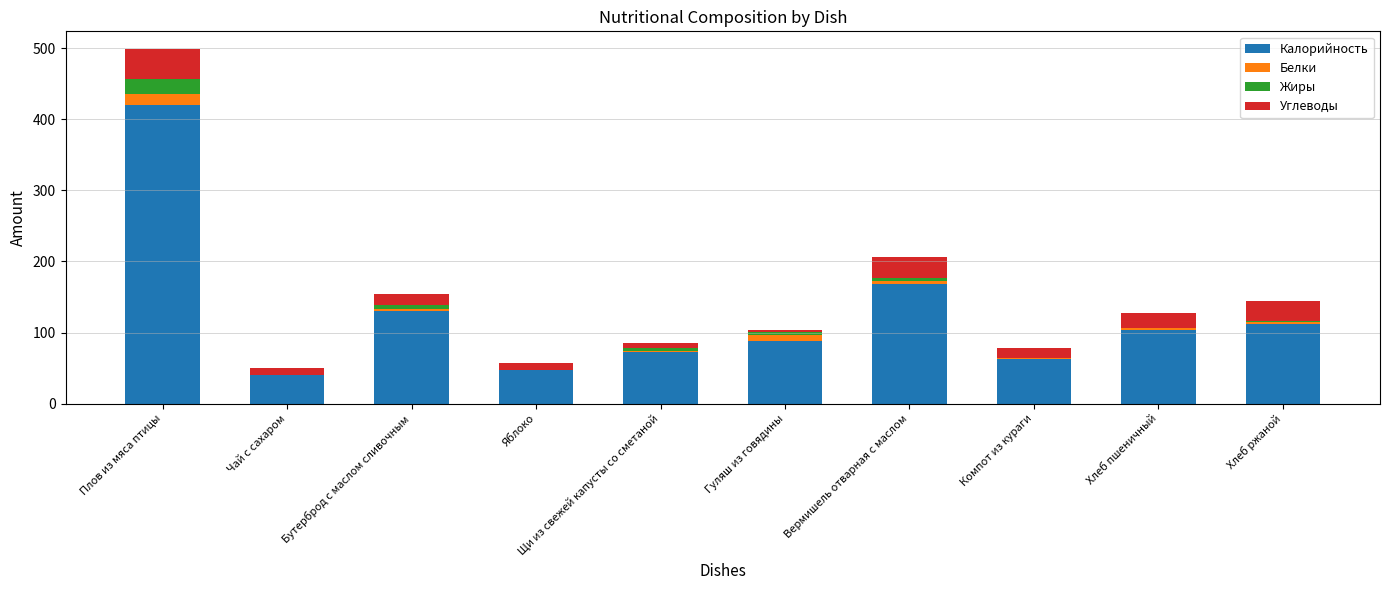

At which category is the sum across all series the highest?

Плов из мяса птицы